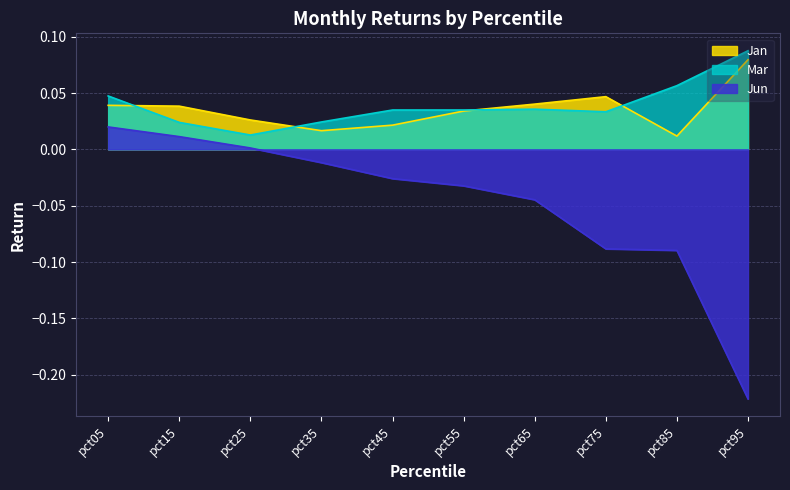

True or false: Jun and Mar intersect in this chart.

False